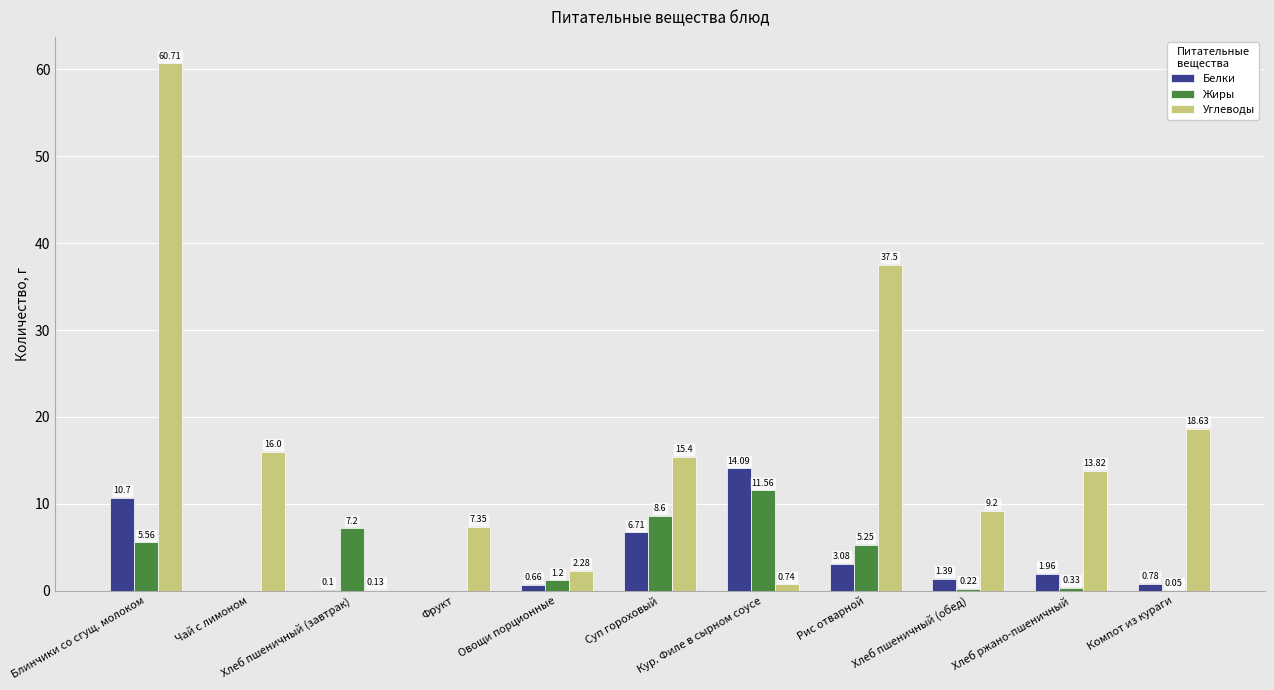

Which series has the largest total across all categories?

Углеводы